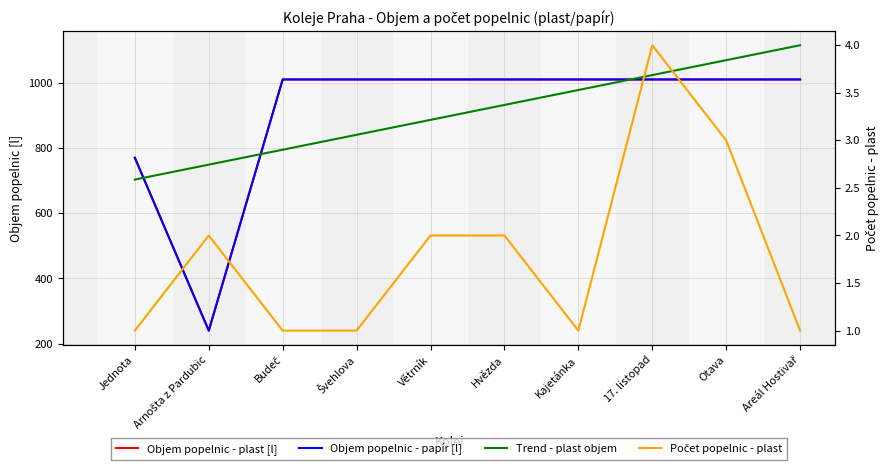

List the labels in order of Objem popelnic - plast [l] value, smallest first.

Arnošta z Pardubic, Jednota, Budeč, Švehlova, Větrník, Hvězda, Kajetánka, 17. listopad, Otava, Areál Hostivař